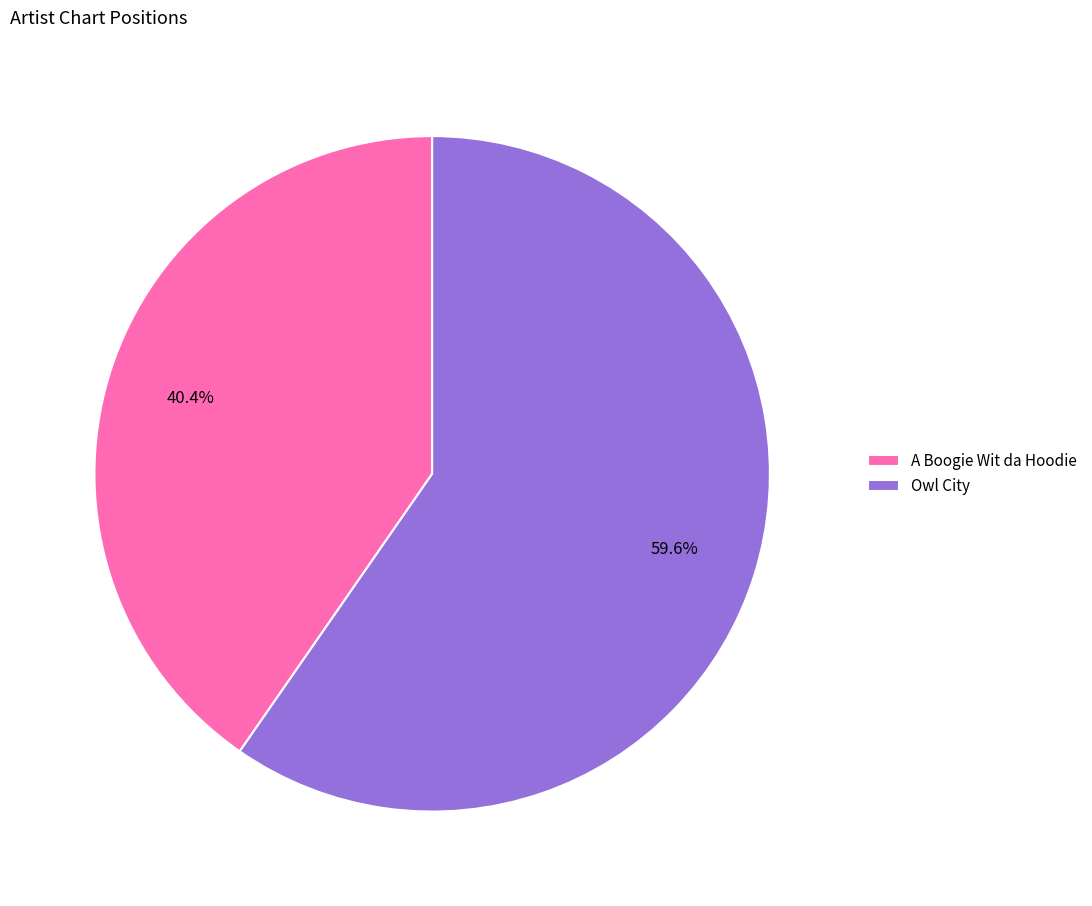

What percentage is the A Boogie Wit da Hoodie slice, to the nearest percent?

40%